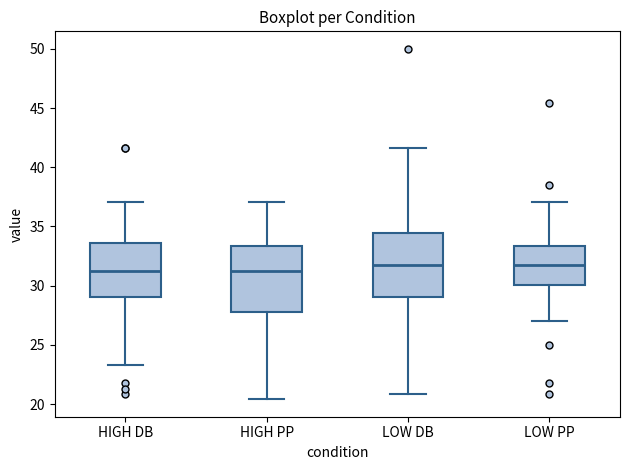

Reading left to right, transcribe this box plot: for each box, give where its median line is, the range the box spans, and where its two whiskers end, as read against the y-axis. The values are not printed on the chart, so give them approximately, as read against the axis.

HIGH DB: median 31.5, box 29.0 to 33.5, whiskers 23.5 to 37.0
HIGH PP: median 31.5, box 28.0 to 33.5, whiskers 20.5 to 37.0
LOW DB: median 32.0, box 29.0 to 34.5, whiskers 21.0 to 41.5
LOW PP: median 32.0, box 30.0 to 33.5, whiskers 27.0 to 37.0